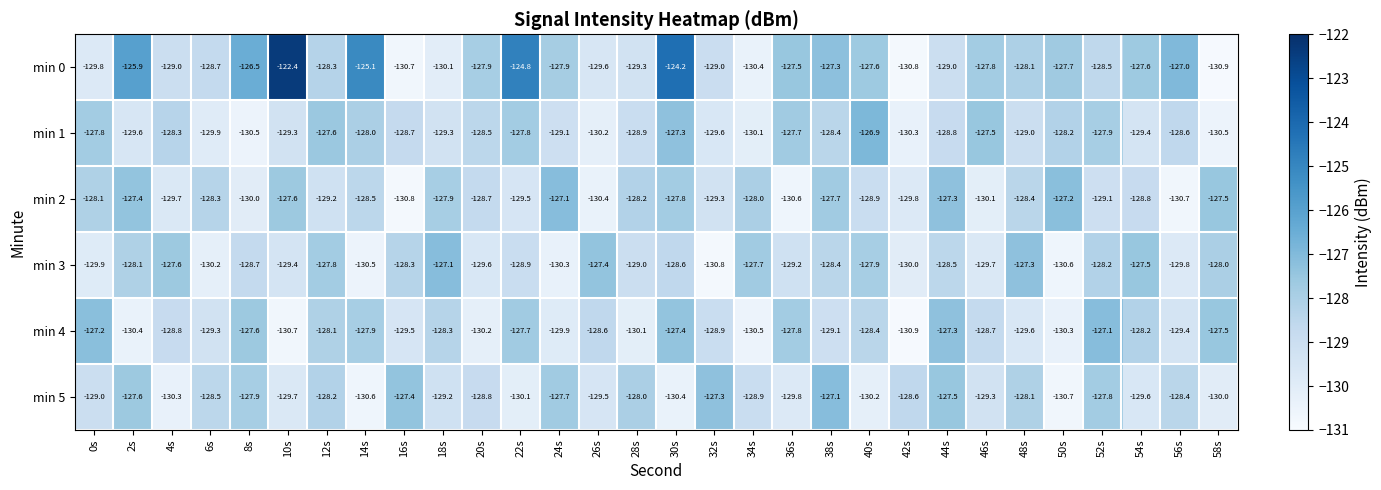

Which category has the highest value across all series?

10s